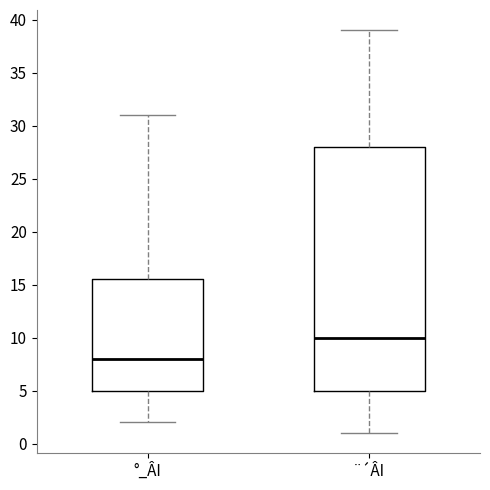

Which box's median line is the highest?

¨´ÂI